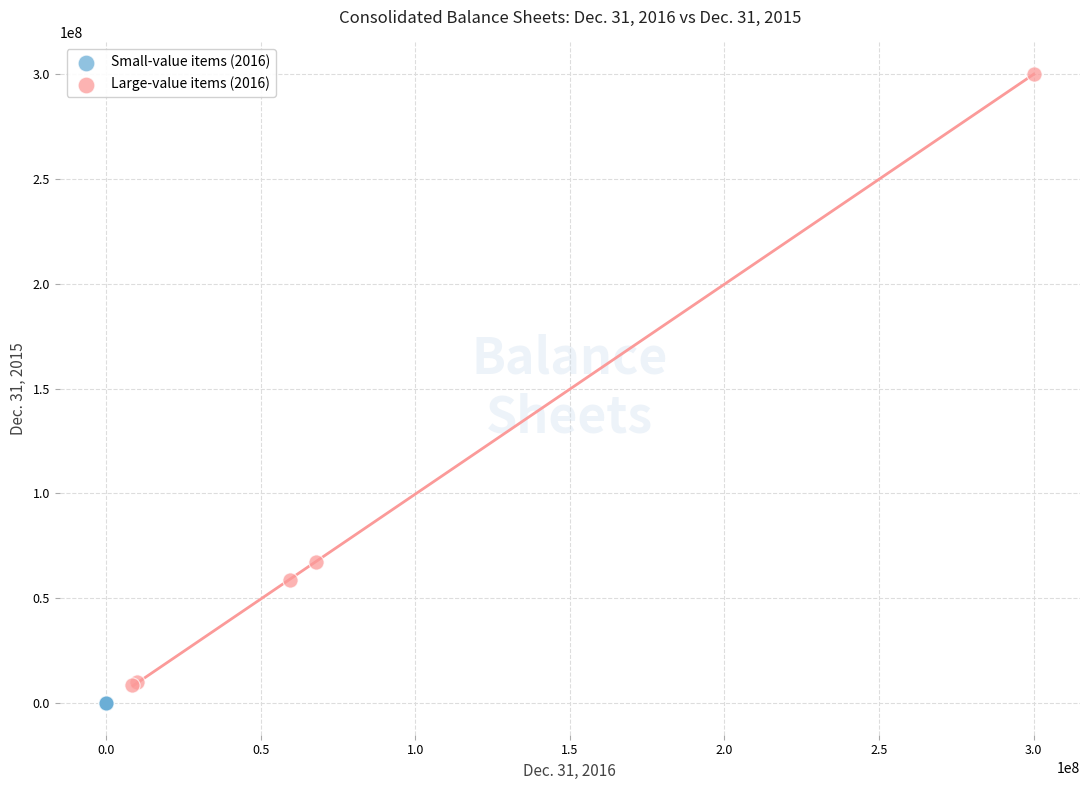

Which series has the widest spread of Y values?

Large-value items (2016)